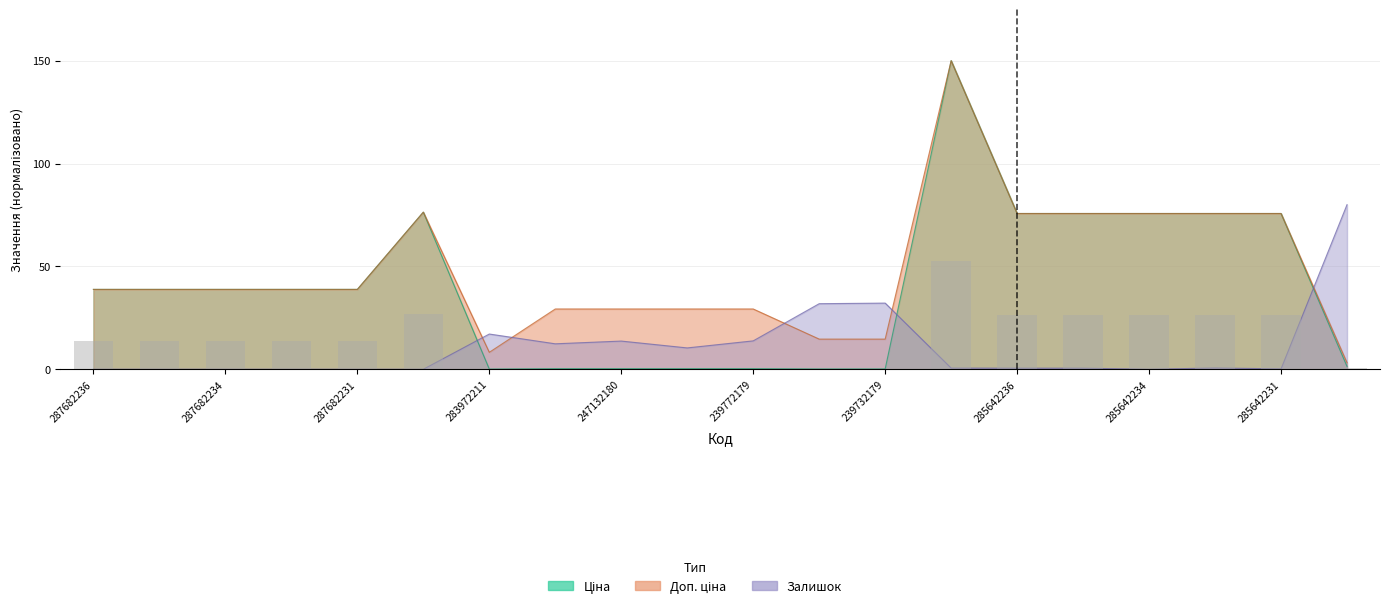

How many data points in Доп. ціна are above 38?

12